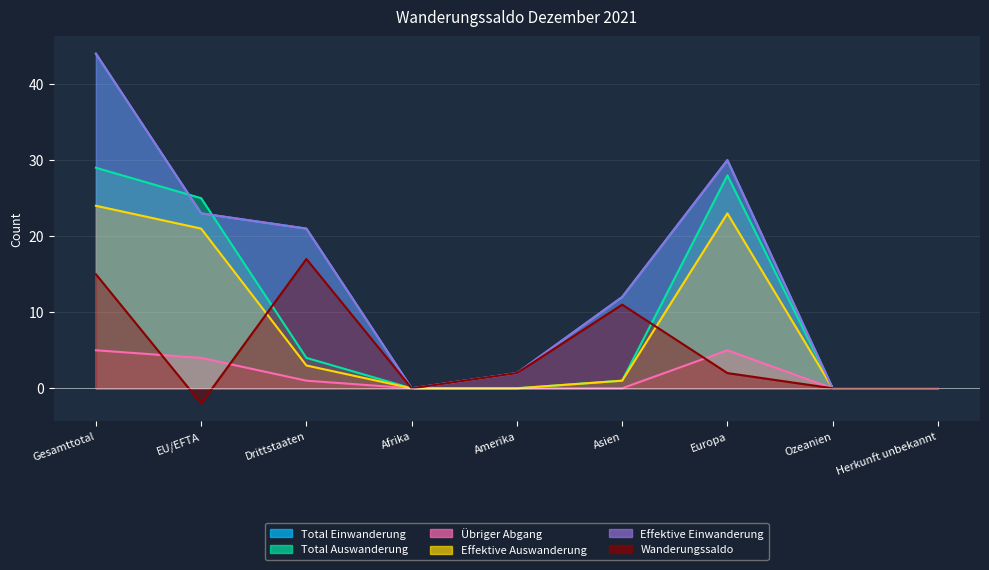

Between Europa and Amerika, which is larger?

Europa